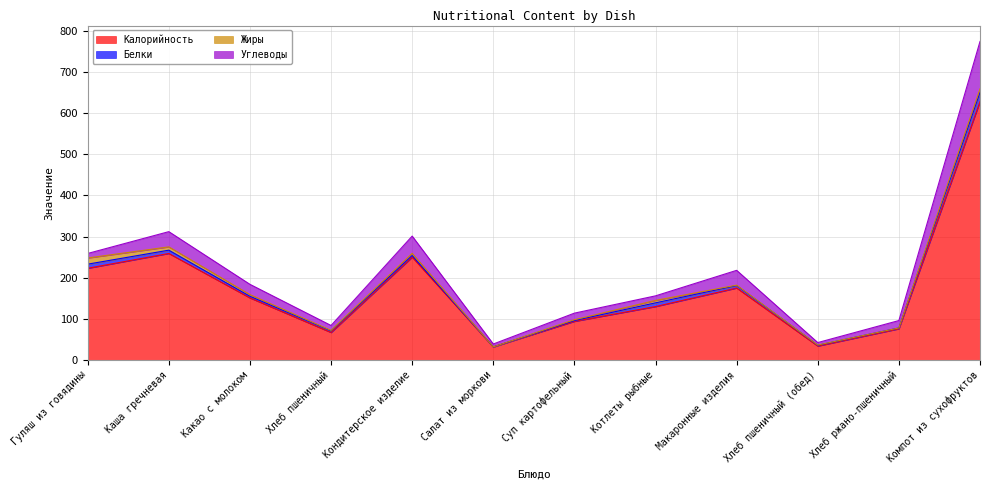

True or false: Углеводы and Белки cross at least once.

False